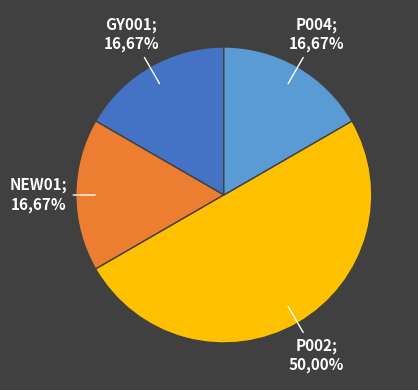

To the nearest percent, what portion does NEW01 represent?

17%